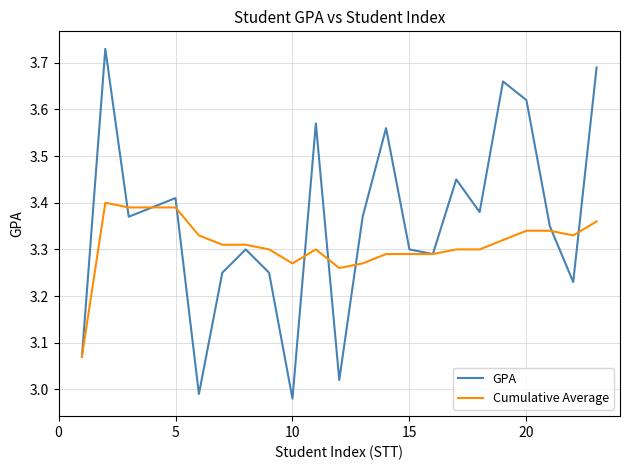

List the series in order of their overall mean, highest first.

GPA, Cumulative Average